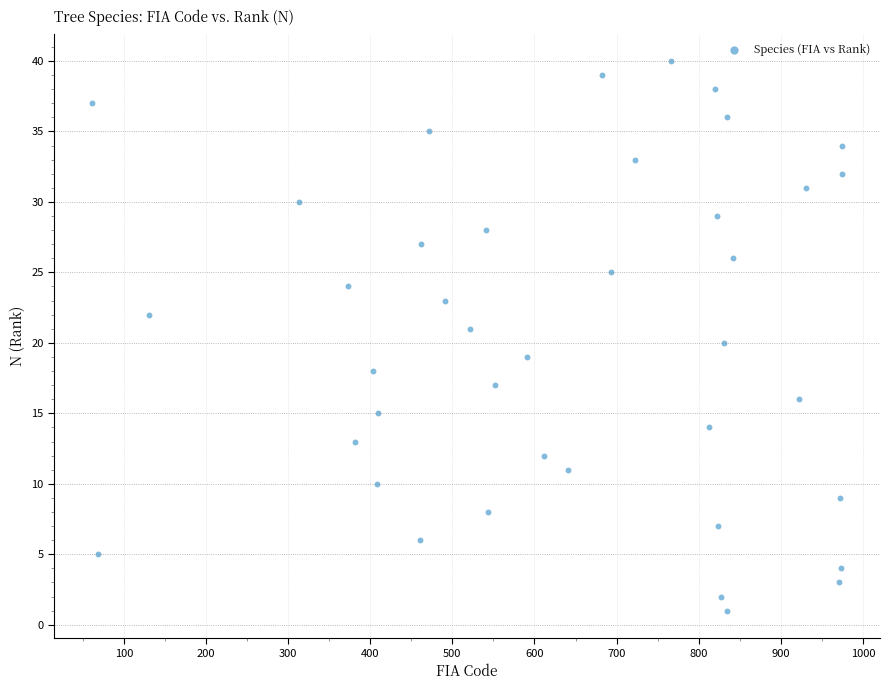

What is the range of Y values (max minus min)?

39